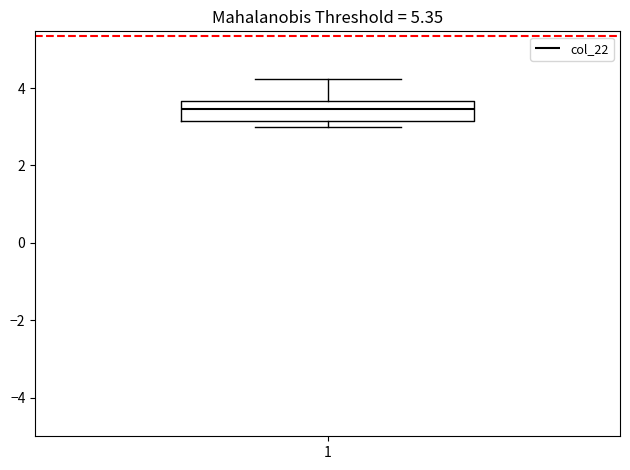

Read this box plot against the y-axis: the position of the median line, the range covered by the box, and the ends of both whiskers. The values are not printed on the chart, so give them approximately, as read against the axis.

median 3.4, box 3.2 to 3.6, whiskers 3.0 to 4.2